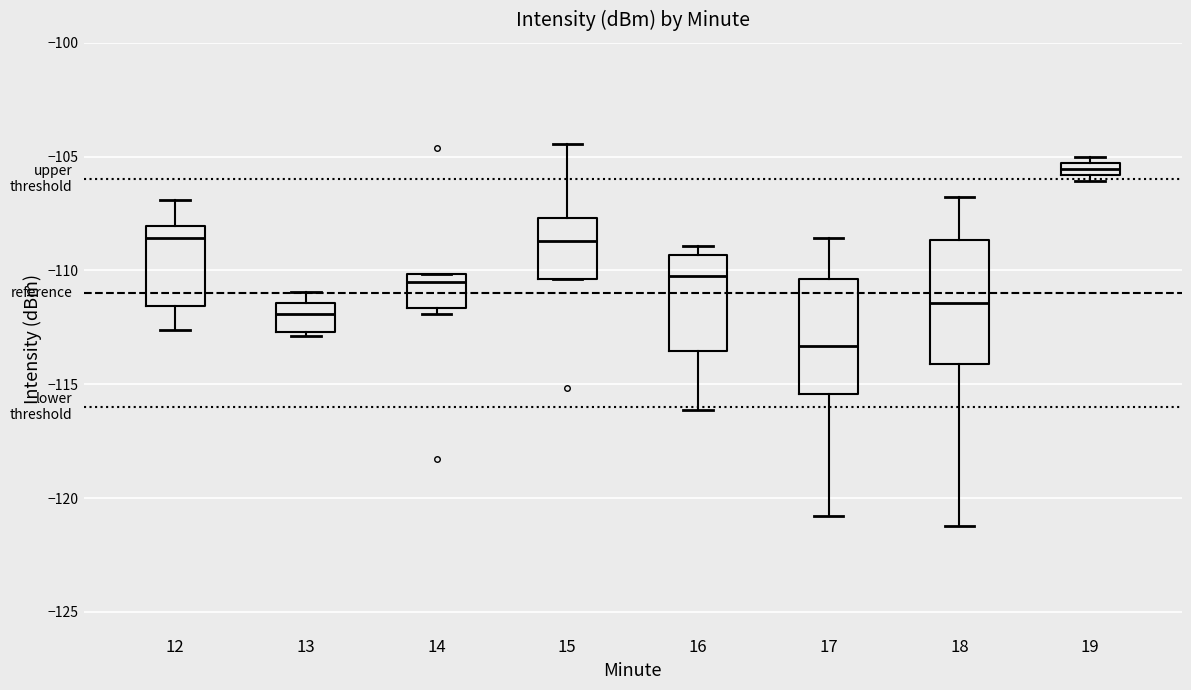

Which box has the highest median line?

19